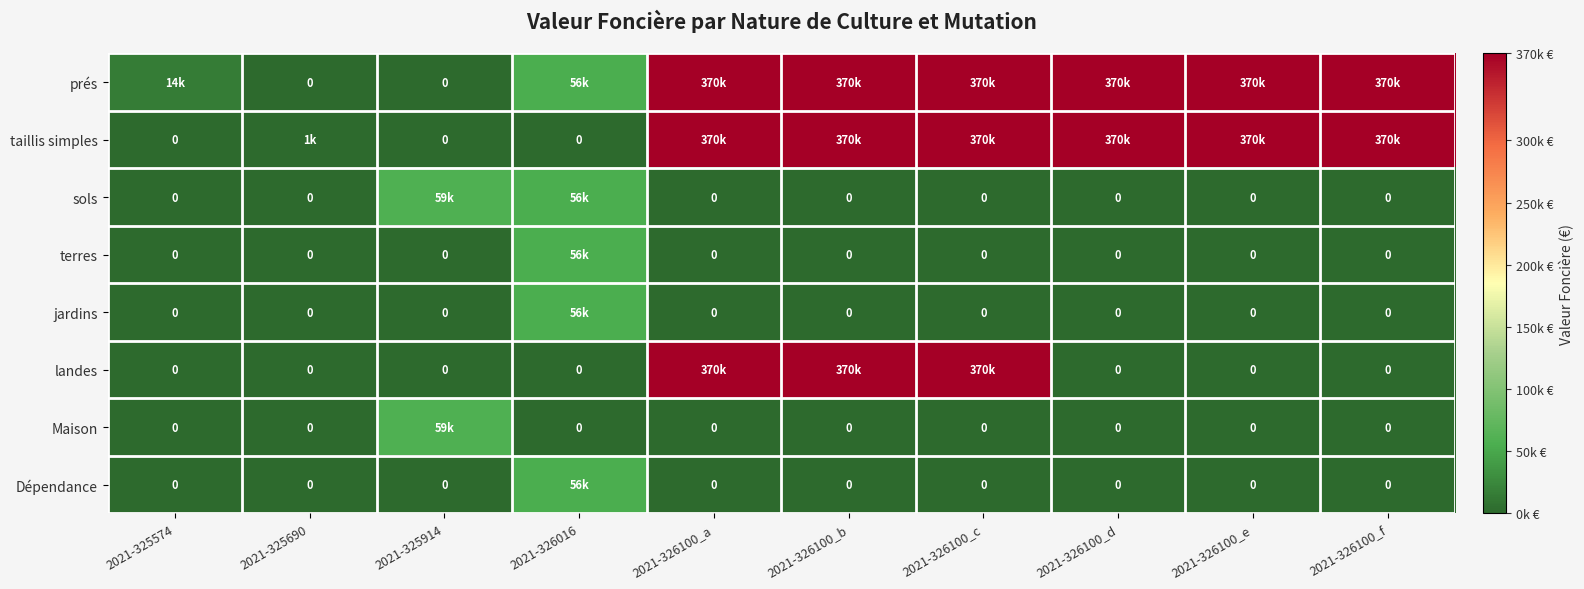

Between 2021-325690 and 2021-326100_e, which is larger?

2021-326100_e